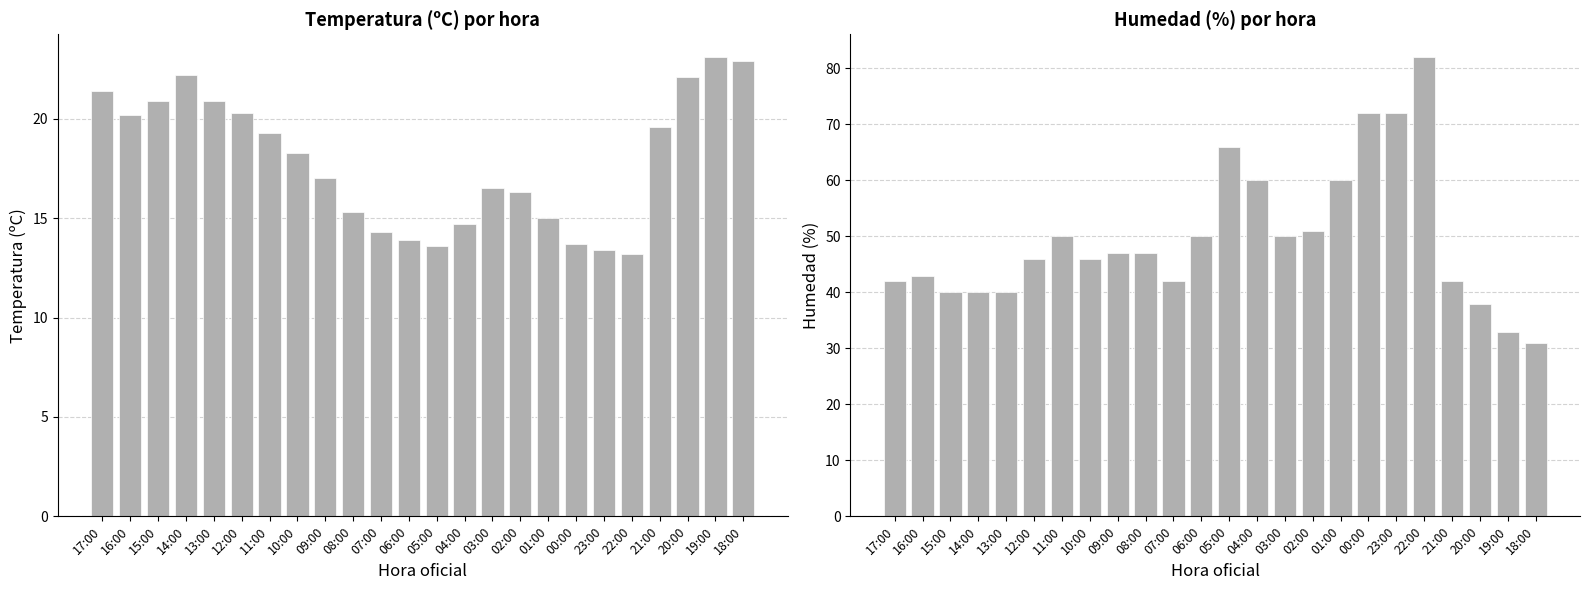

Which series has the largest total across all categories?

Humedad (%)